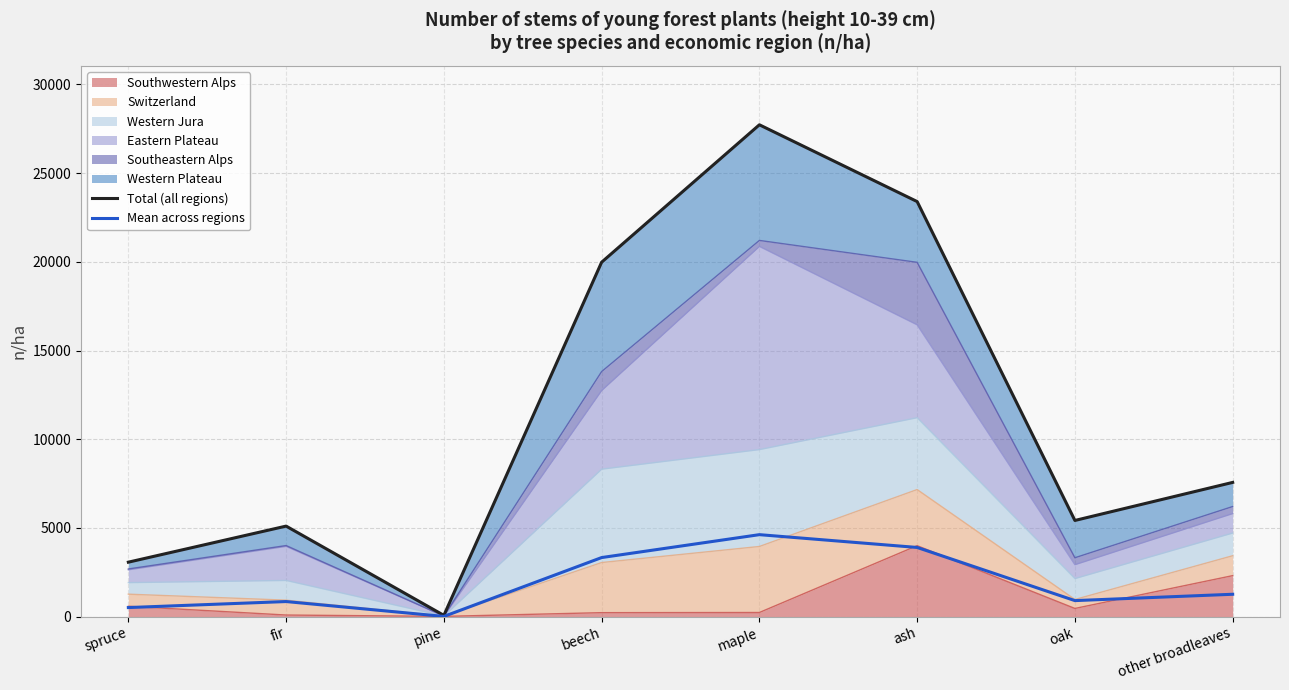

The value of Total (all regions) at fir is 6868.8. True or false?

False